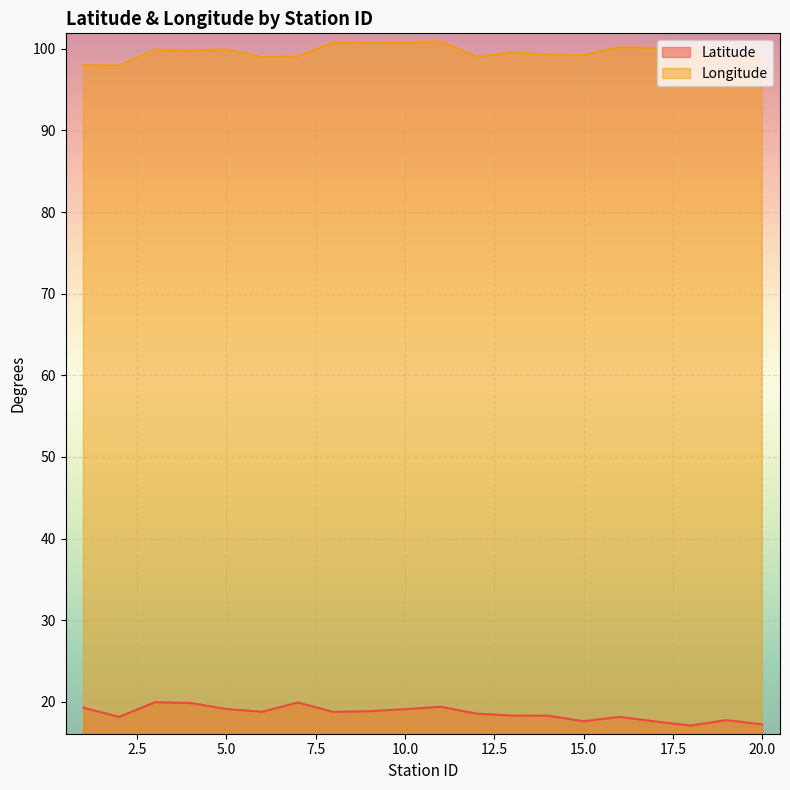

What is the value of the Longitude point at the 17th from the left?

100.1